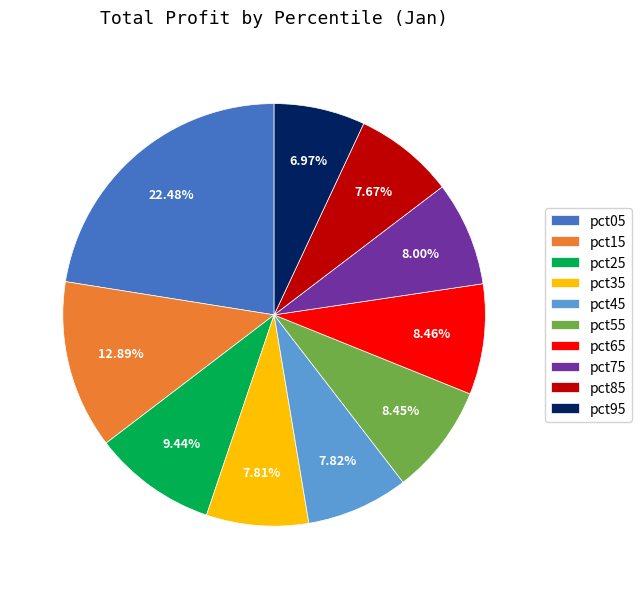

Is there a majority slice in this chart?

No